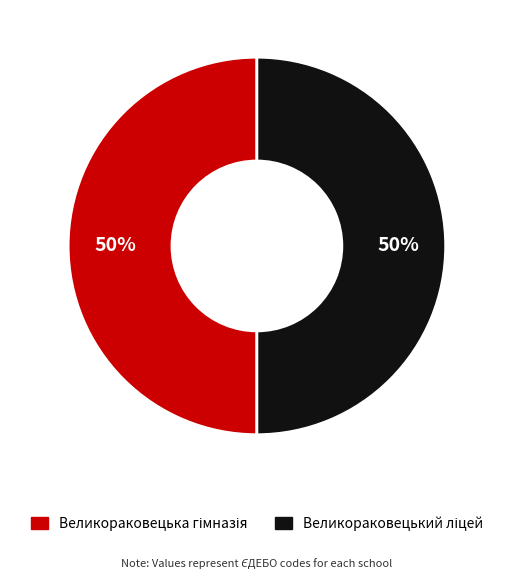

To the nearest percent, what is the average slice percentage?

50%